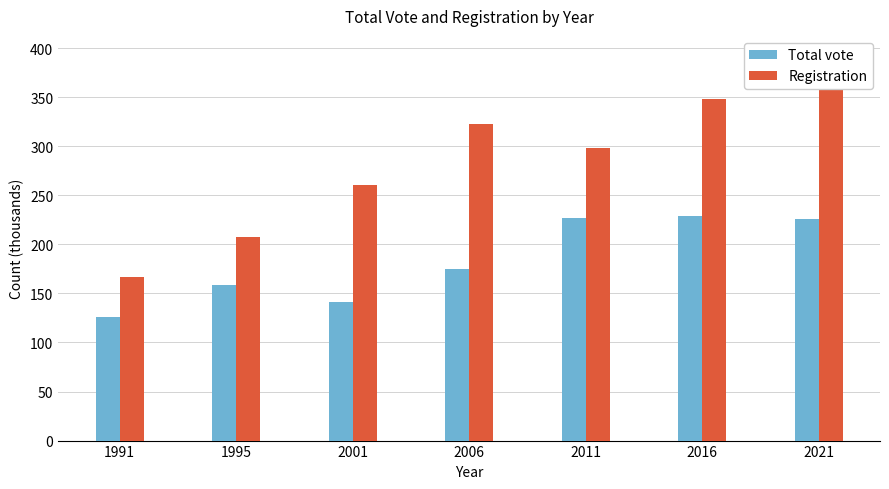

Does the chart contain any negative values?

No